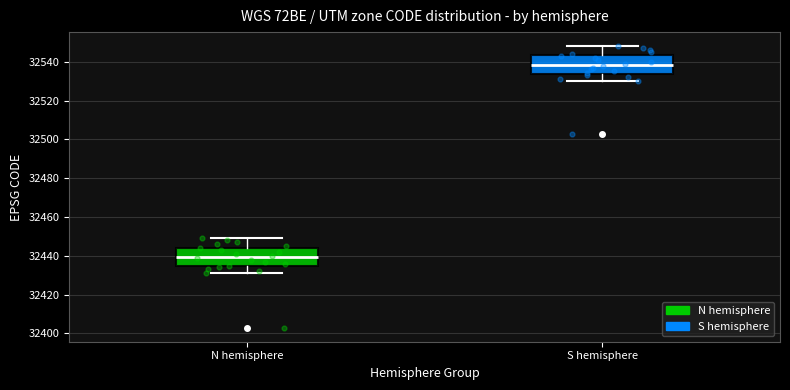

Which box's median line is the highest?

S hemisphere